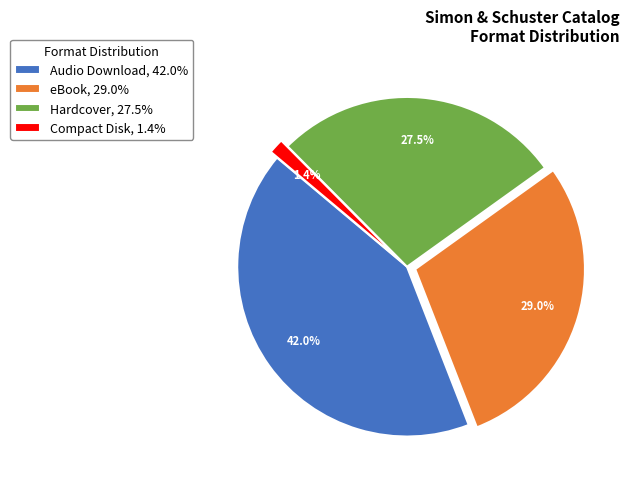

Rank the categories by value from lowest to highest.

Compact Disk, Hardcover, eBook, Audio Download